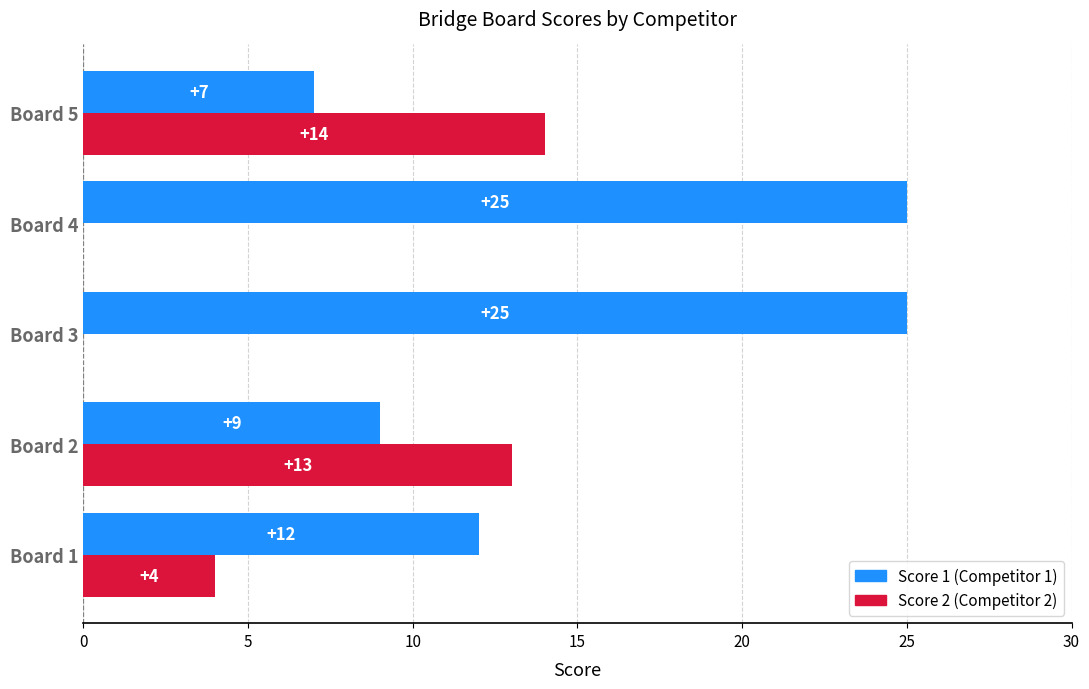

What is the greatest value displayed?

25